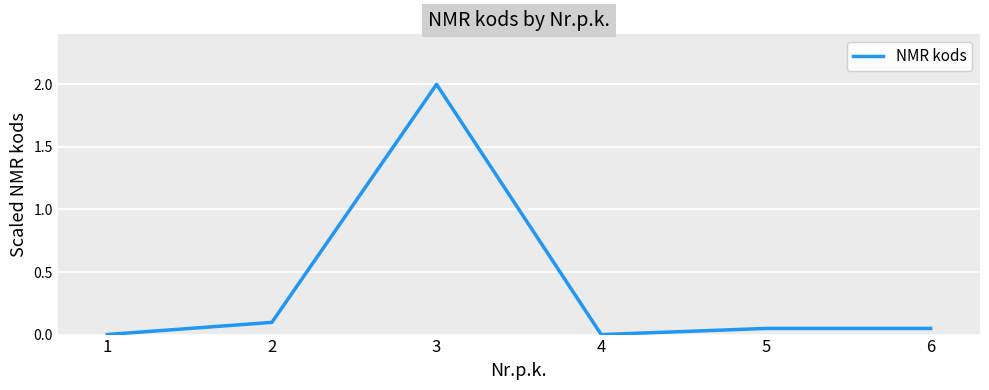

True or false: there are more than 0 points higher than both neighbors.

True